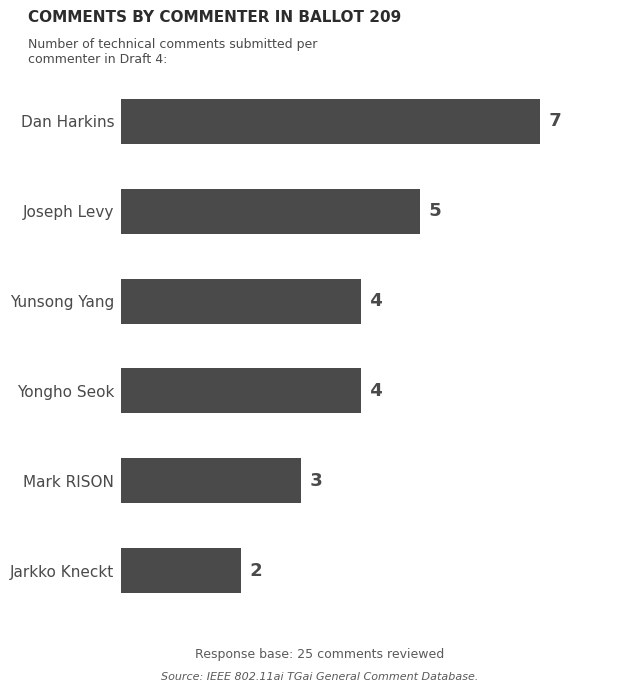

How many values are below 4?

2